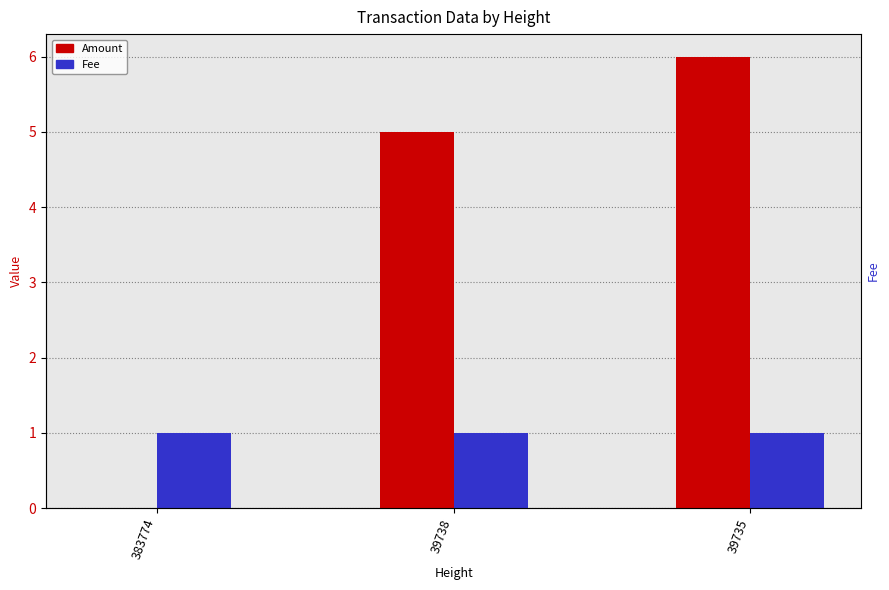

At how many categories does at least one series exceed 3?

2